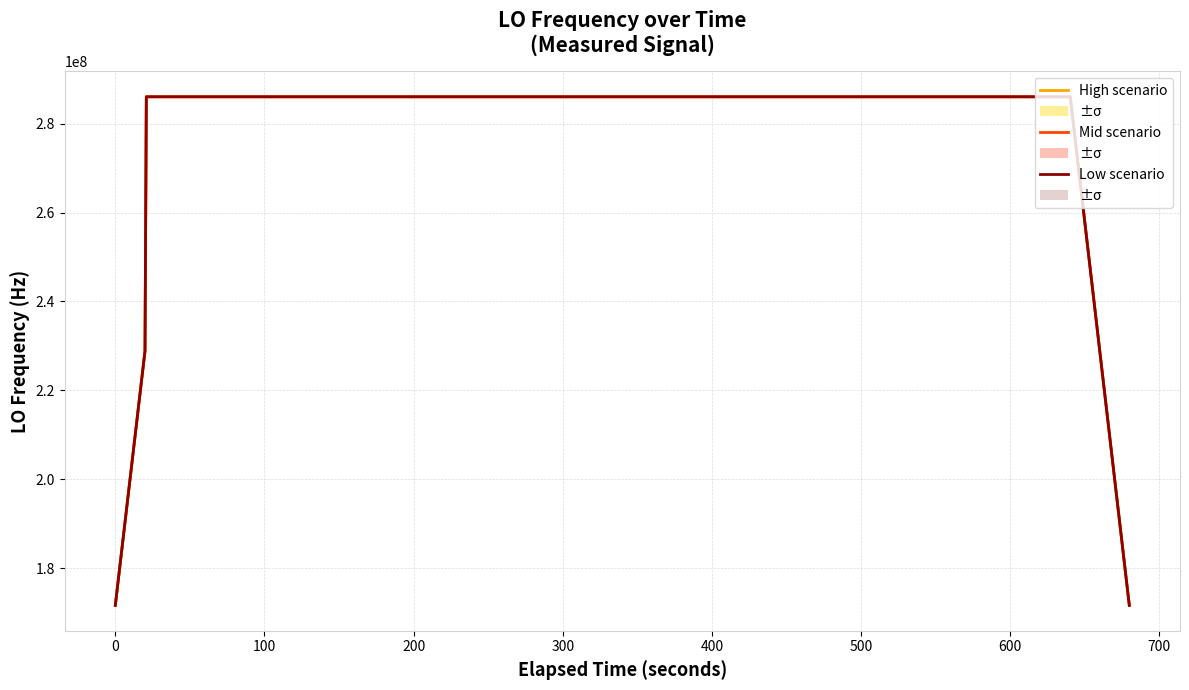

True or false: Mid scenario and Low scenario intersect in this chart.

False